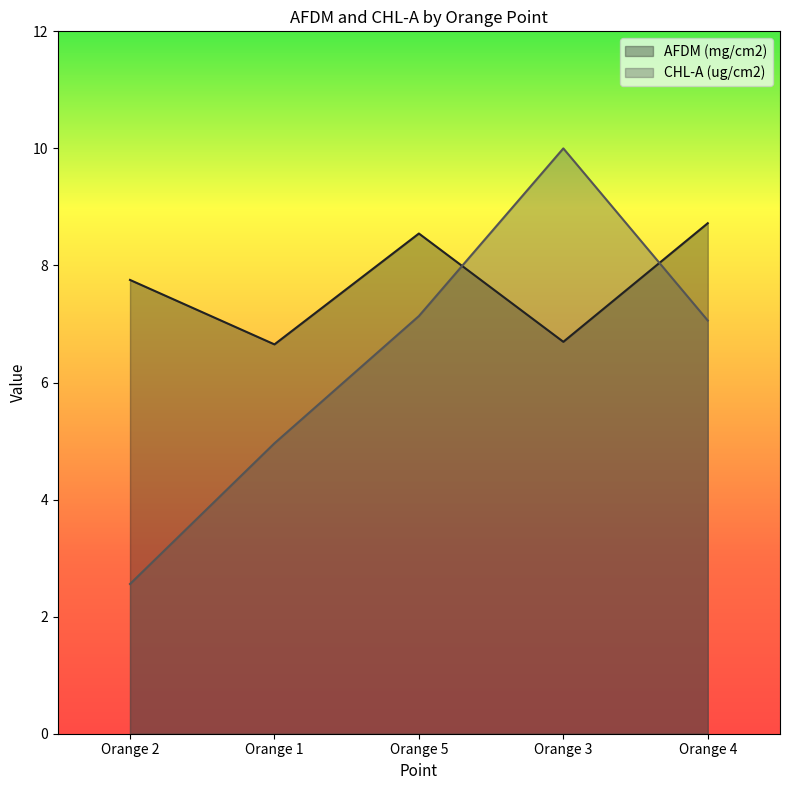

Where do AFDM (mg/cm2) and CHL-A (ug/cm2) first cross each other?

Orange 5 and Orange 3